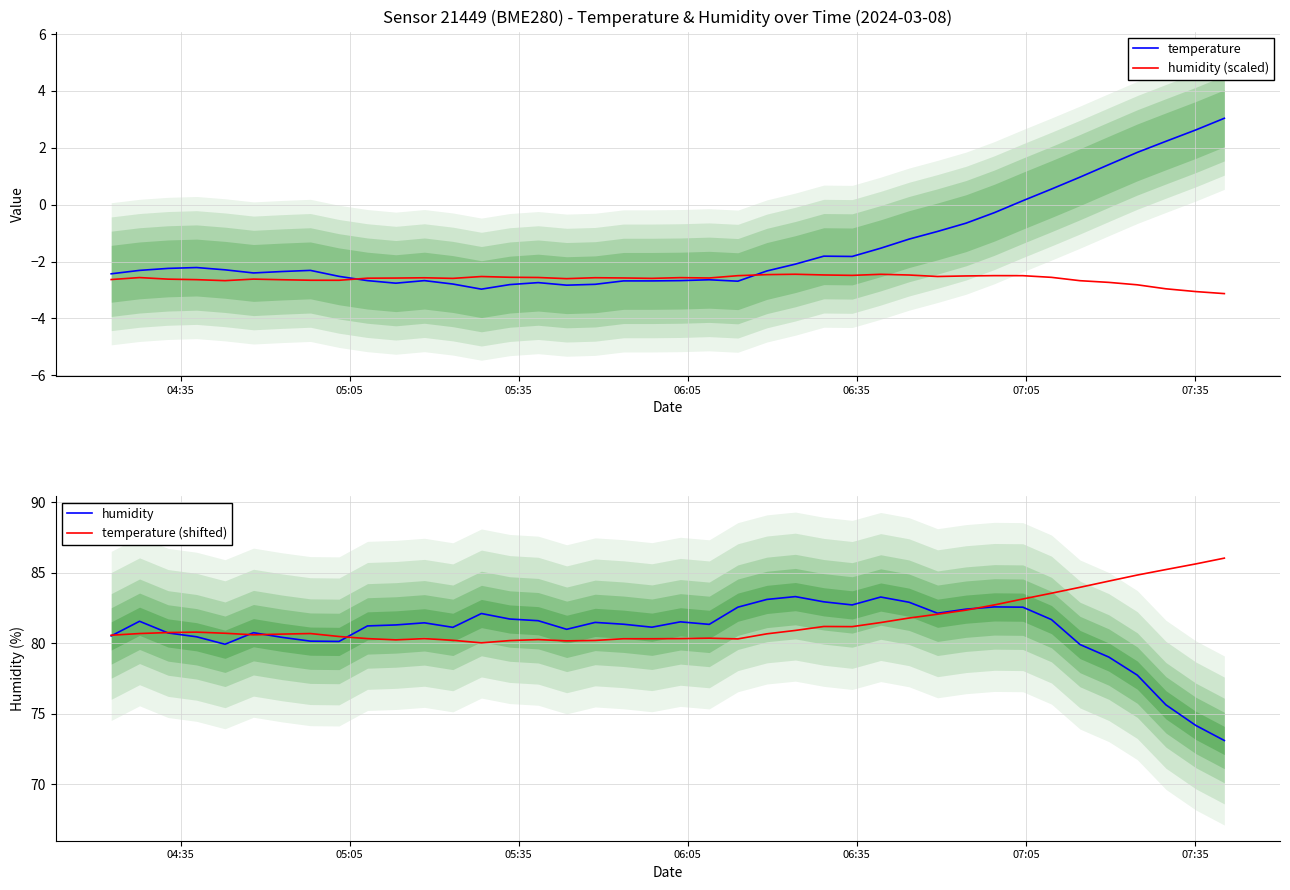

How many interior local peaks does the humidity (scaled) series have?

9